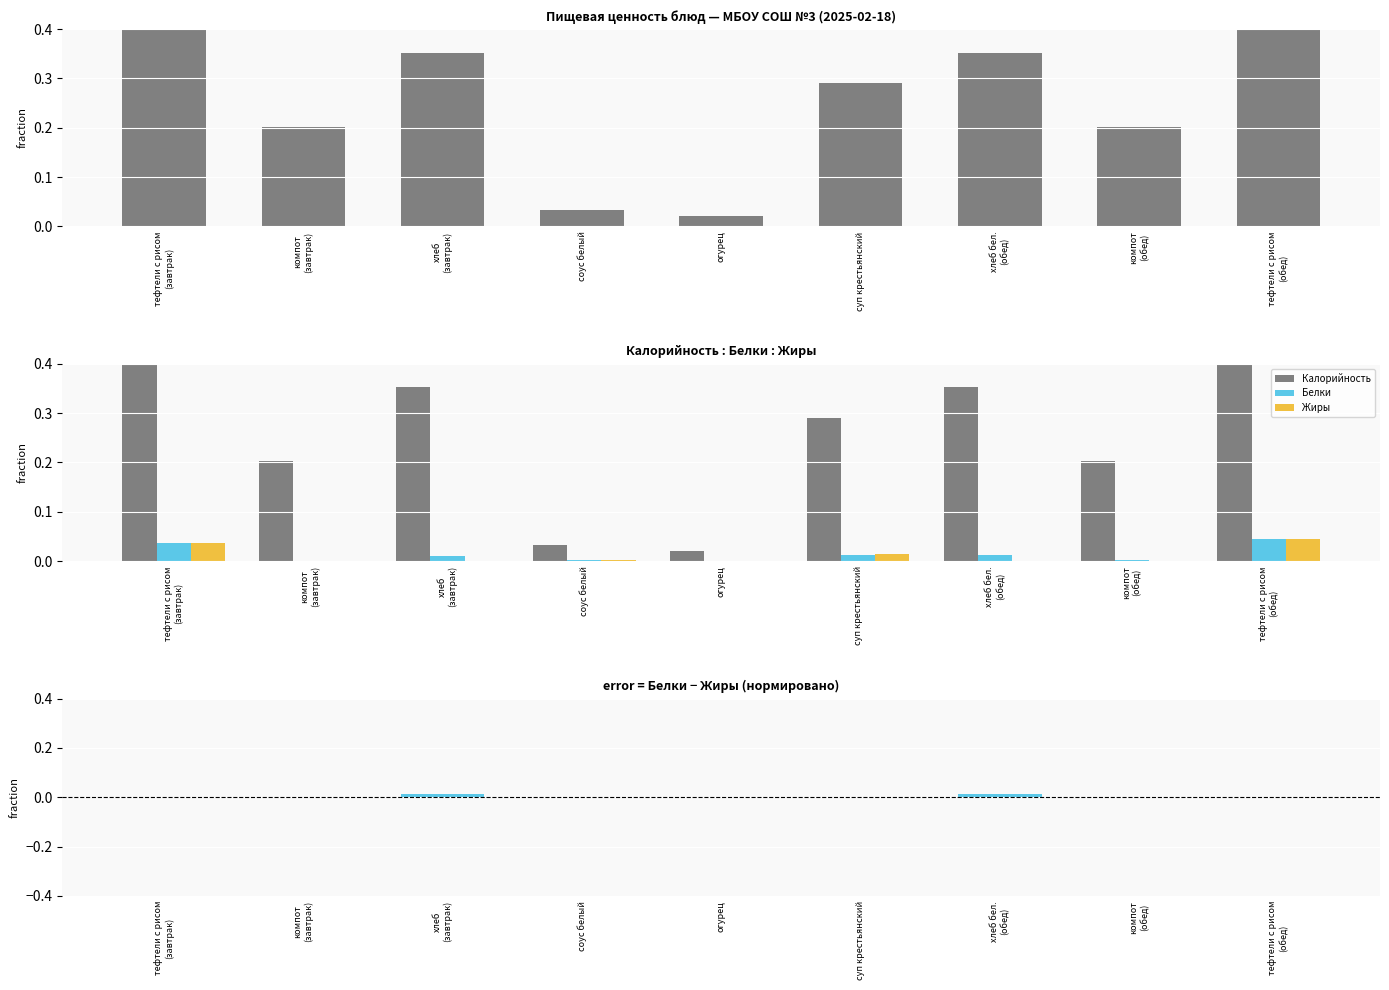

Reading left to right, extract all data points from this chart.

Калорийность: тефтели с рисом
(завтрак)=0.9	компот
(завтрак)=0.2	хлеб
(завтрак)=0.4	соус белый=0.0	огурец=0.0	суп крестьянский=0.3	хлеб бел.
(обед)=0.4	компот
(обед)=0.2	тефтели с рисом
(обед)=1.0
Белки: тефтели с рисом
(завтрак)=0.0	компот
(завтрак)=0.0	хлеб
(завтрак)=0.0	соус белый=0.0	огурец=0.0	суп крестьянский=0.0	хлеб бел.
(обед)=0.0	компот
(обед)=0.0	тефтели с рисом
(обед)=0.0
Жиры: тефтели с рисом
(завтрак)=0.0	компот
(завтрак)=0.0	хлеб
(завтрак)=0.0	соус белый=0.0	огурец=0.0	суп крестьянский=0.0	хлеб бел.
(обед)=0.0	компот
(обед)=0.0	тефтели с рисом
(обед)=0.0
Белки − Жиры: тефтели с рисом
(завтрак)=0.0	компот
(завтрак)=0.0	хлеб
(завтрак)=0.0	соус белый=0.0	огурец=0.0	суп крестьянский=-0.0	хлеб бел.
(обед)=0.0	компот
(обед)=0.0	тефтели с рисом
(обед)=0.0